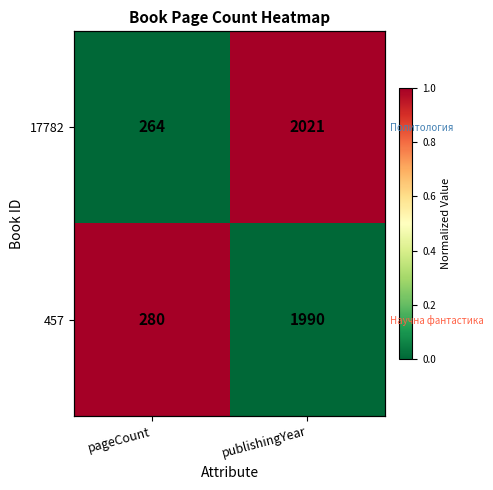

What is the greatest value displayed?

1